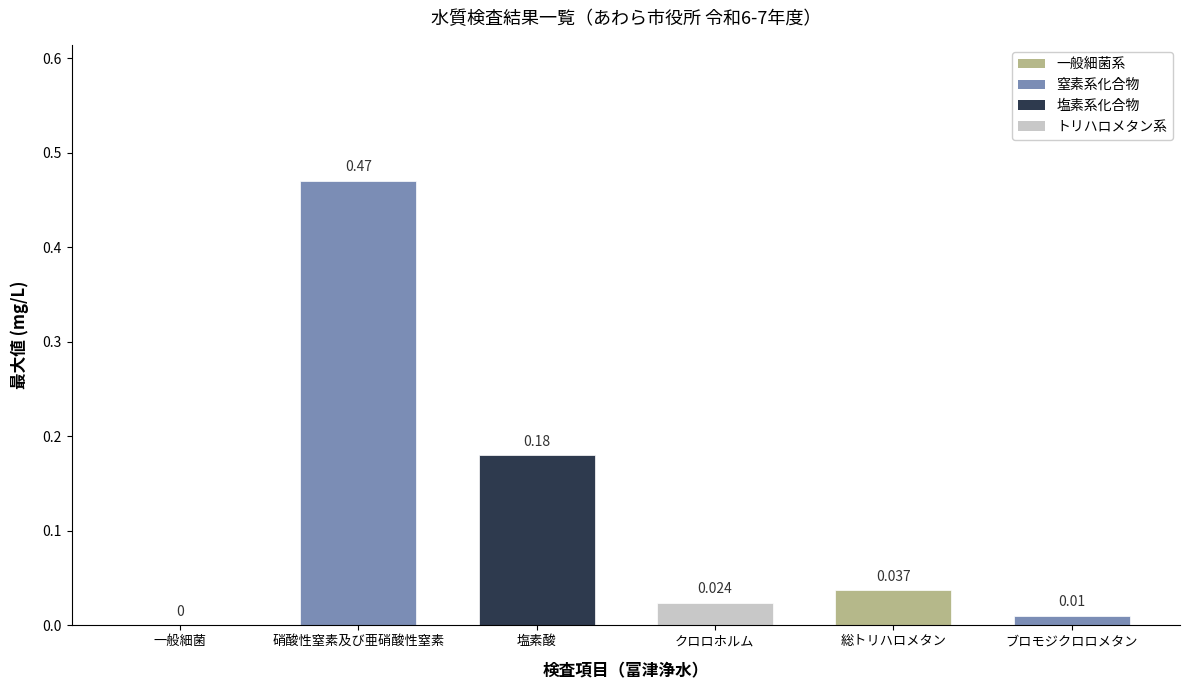

Which has a higher value, 一般細菌 or 塩素酸?

塩素酸